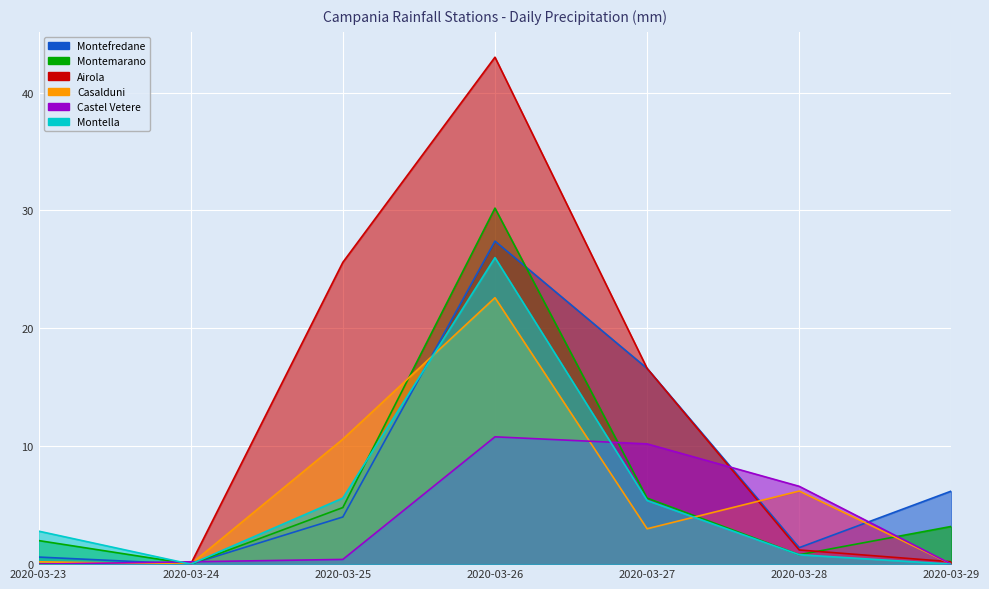

How many times do Castel Vetere and Casalduni cross each other?

3